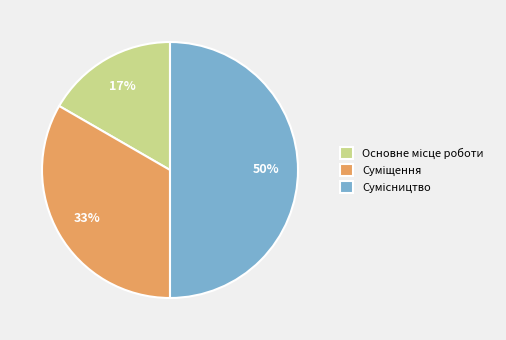

To the nearest percent, what is the average slice percentage?

33%